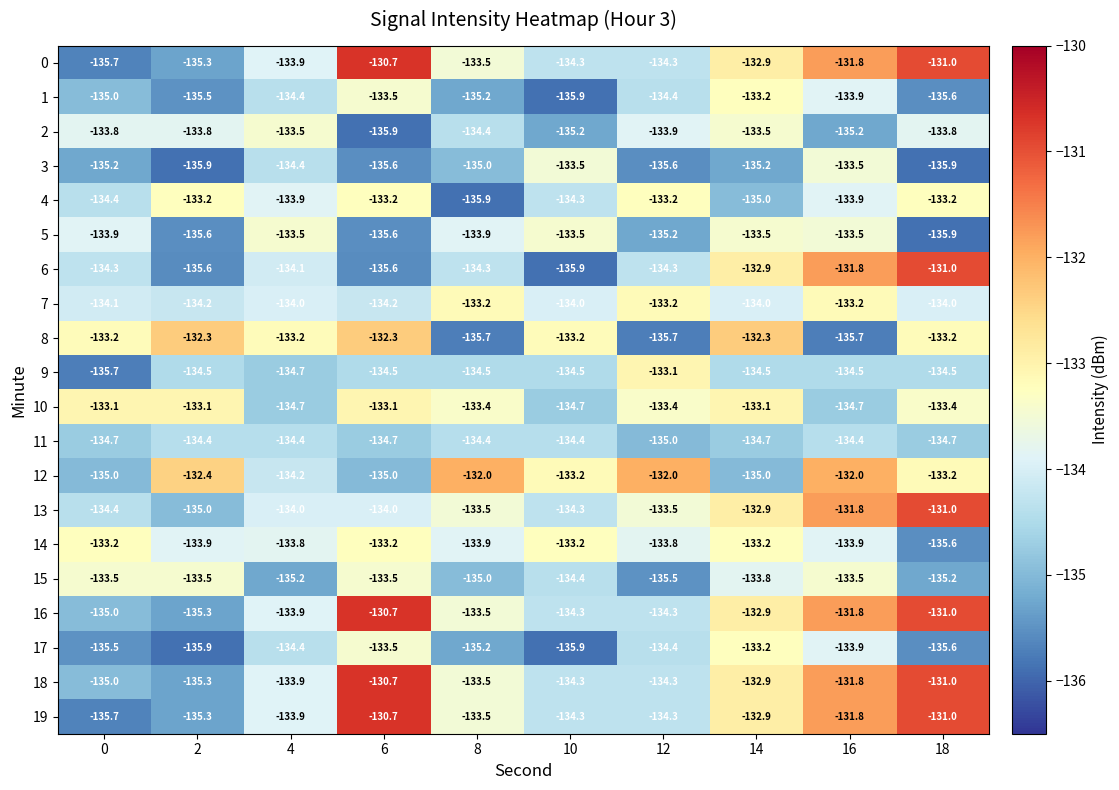

True or false: 12 has a value of -133.2 at 18.

True